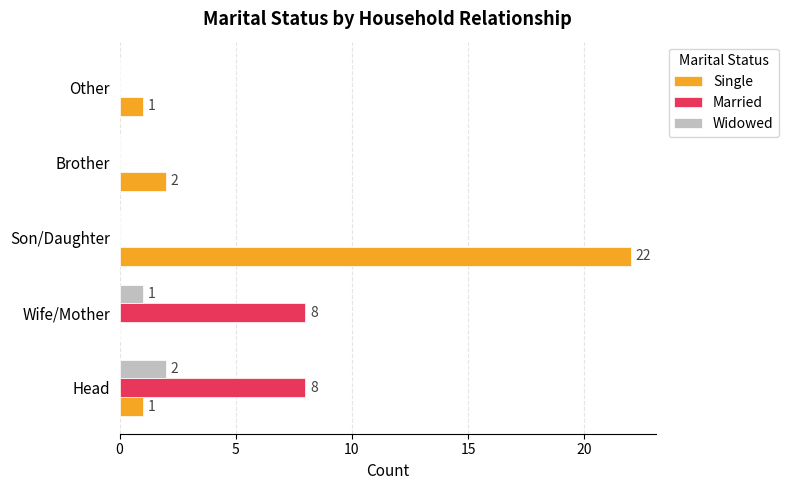

What is the maximum value for Married?

8